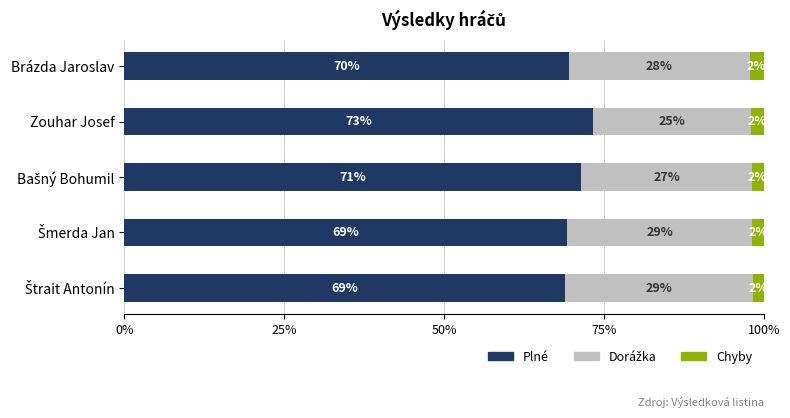

What is the maximum value for Plné?

73.4